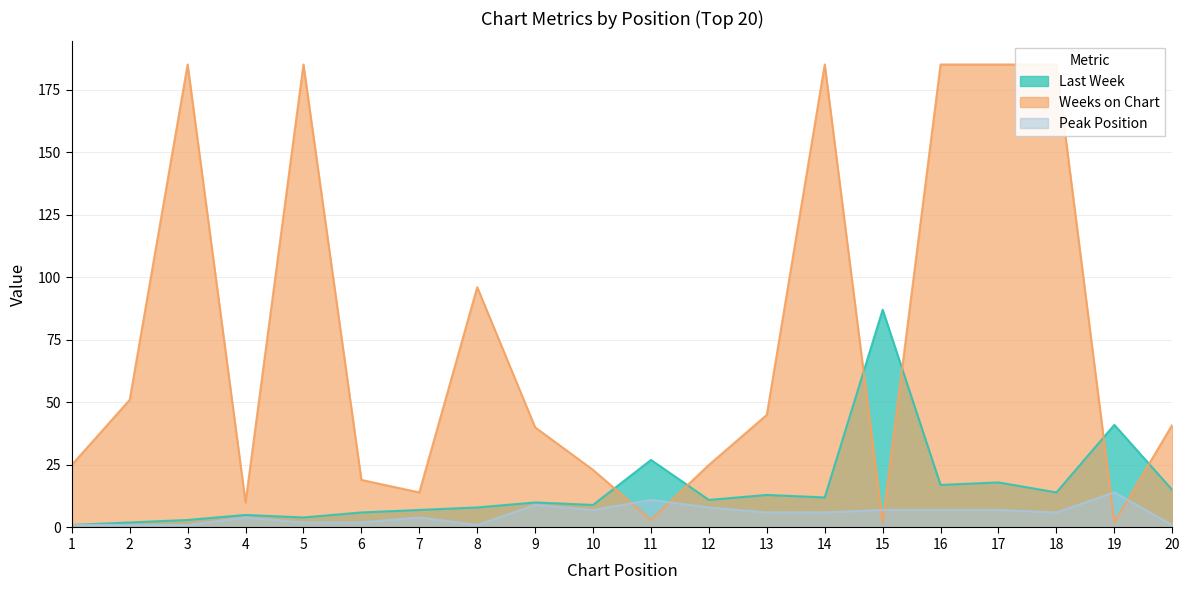

Which has a higher value, 11 or 3?

11